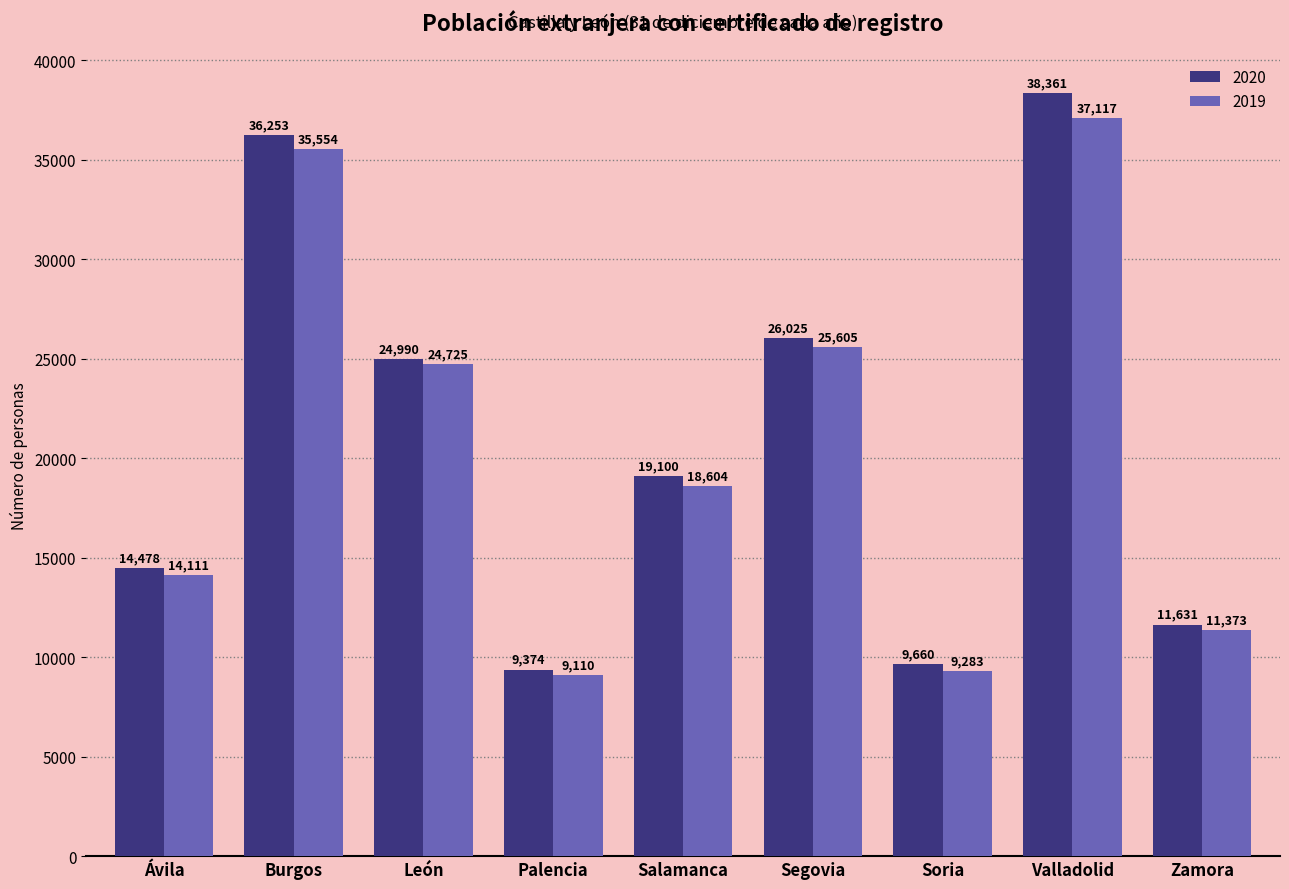

At how many categories does at least one series exceed 36071?

2